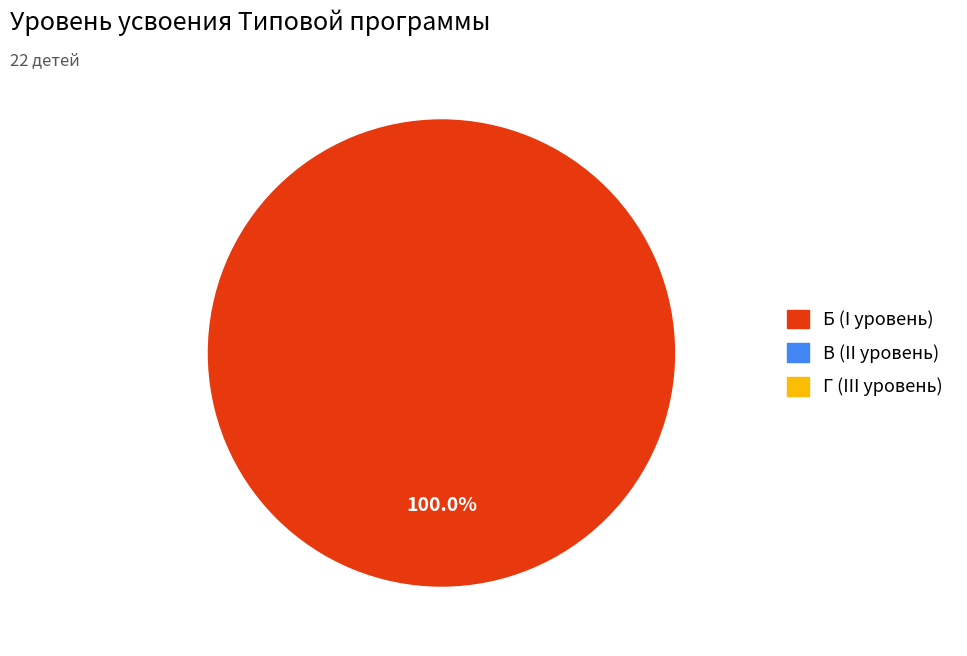

Is there any slice that represents more than half of the pie?

Yes